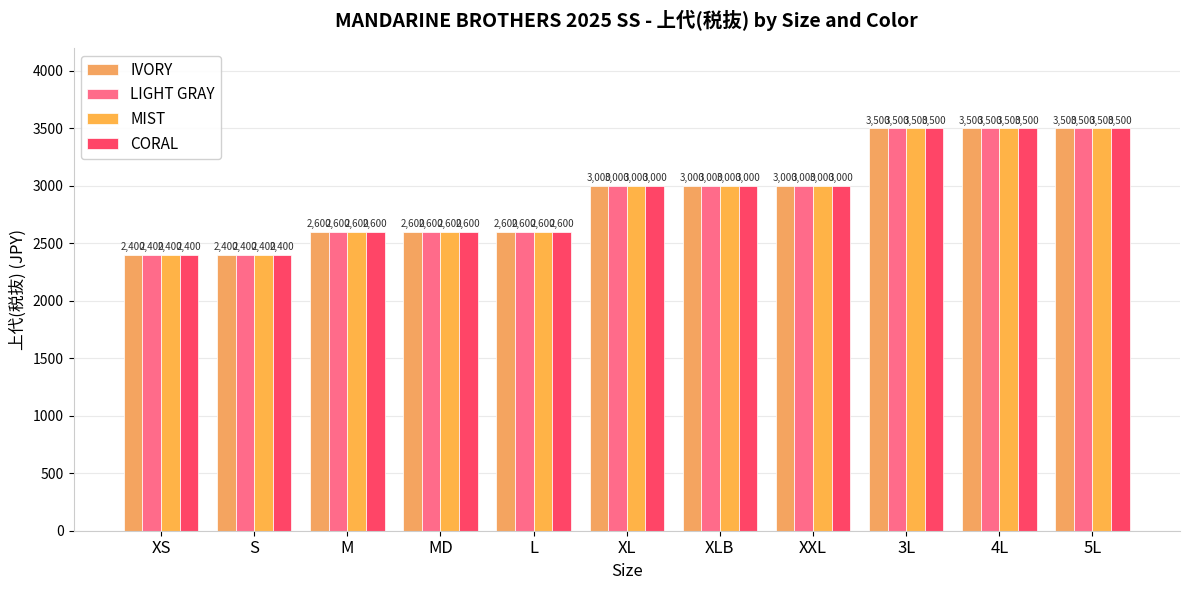

Reading left to right, list all the values displayed in this chart.

IVORY: 2400	2400	2600	2600	2600	3000	3000	3000	3500	3500	3500
LIGHT GRAY: 2400	2400	2600	2600	2600	3000	3000	3000	3500	3500	3500
MIST: 2400	2400	2600	2600	2600	3000	3000	3000	3500	3500	3500
CORAL: 2400	2400	2600	2600	2600	3000	3000	3000	3500	3500	3500